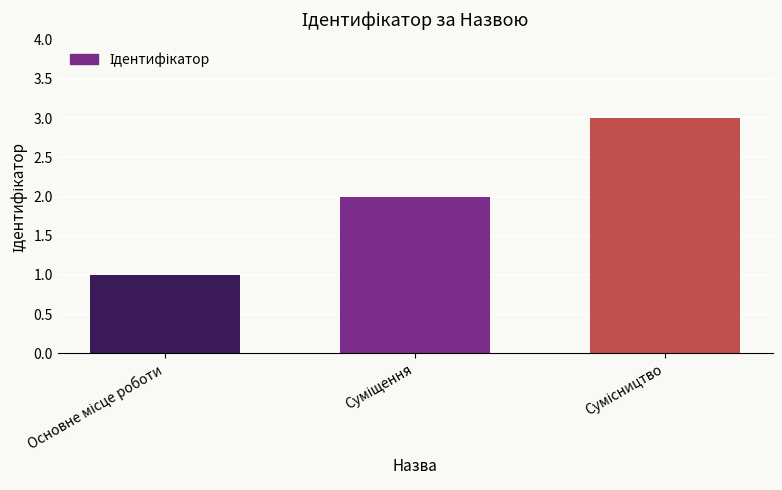

What is the sum of all values?

6